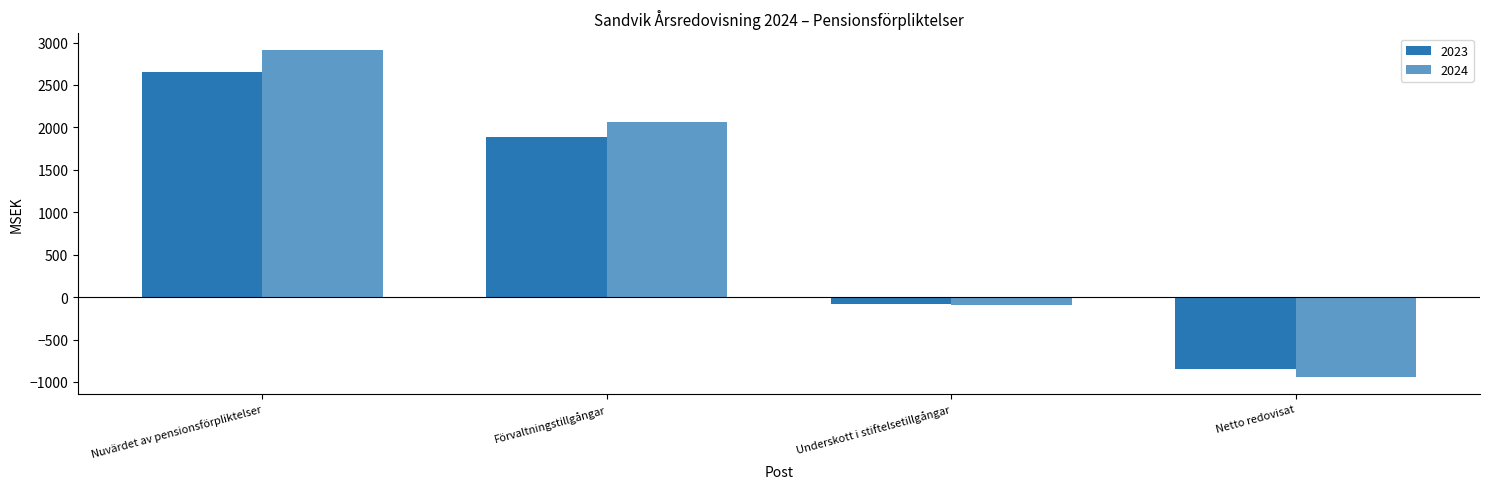

Reading left to right, what are all the values shown in this chart?

2023: 2655	1884	-79	-848
2024: 2915	2068	-99	-946